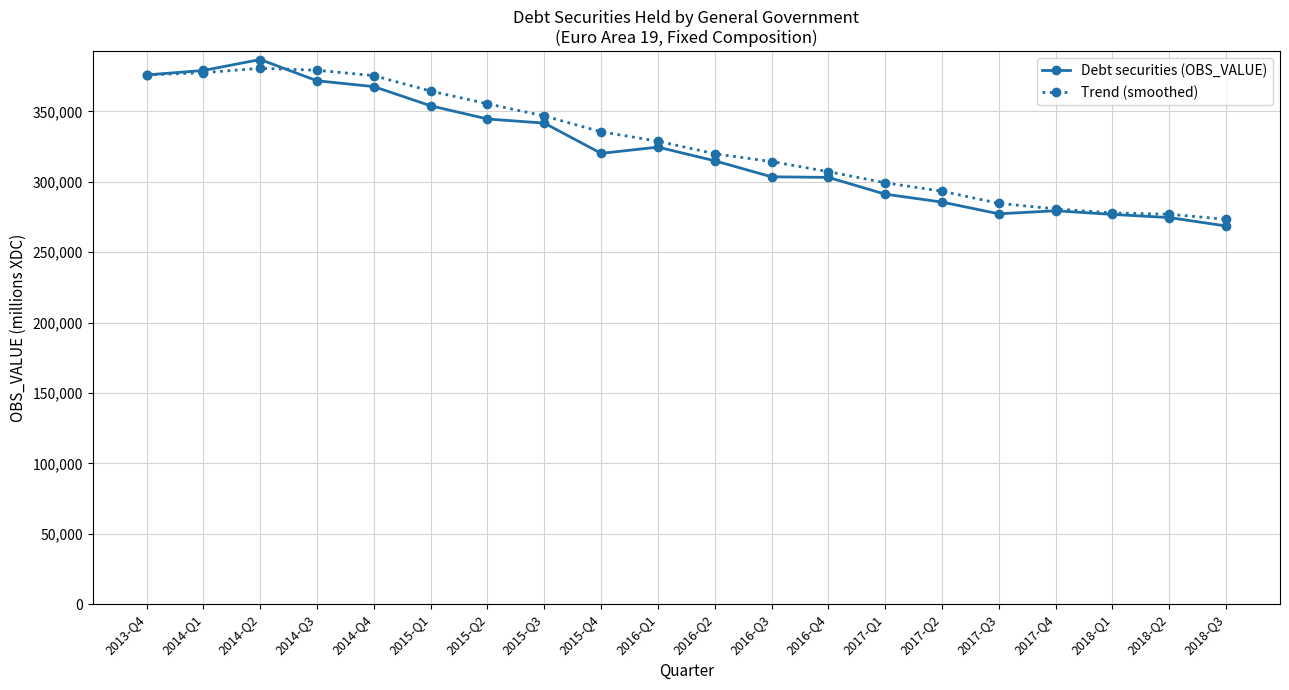

Is it true that Debt securities (OBS_VALUE) equals 367603.7 at 2014-Q4?

True